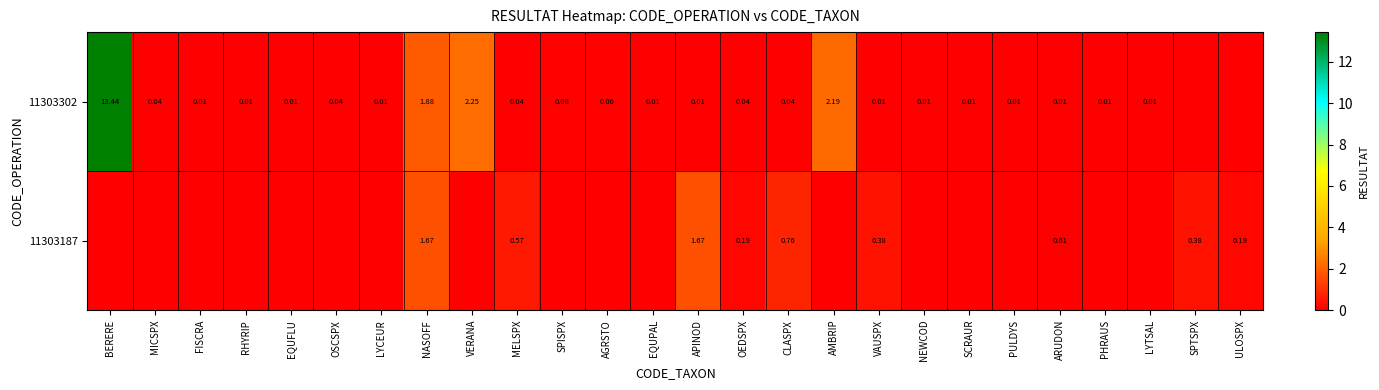

At which label is 11303187 closest to 0?

BERERE